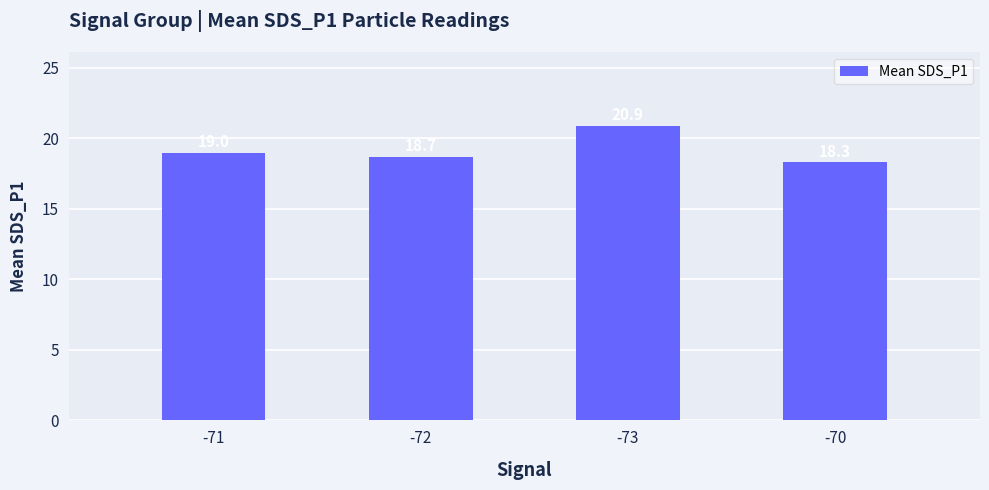

List the labels in order of value, largest first.

-73, -71, -72, -70